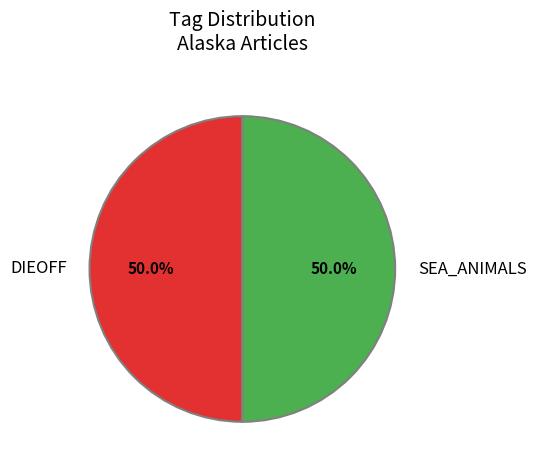

Approximately how many times larger is the value at DIEOFF compared to SEA_ANIMALS?

1.0